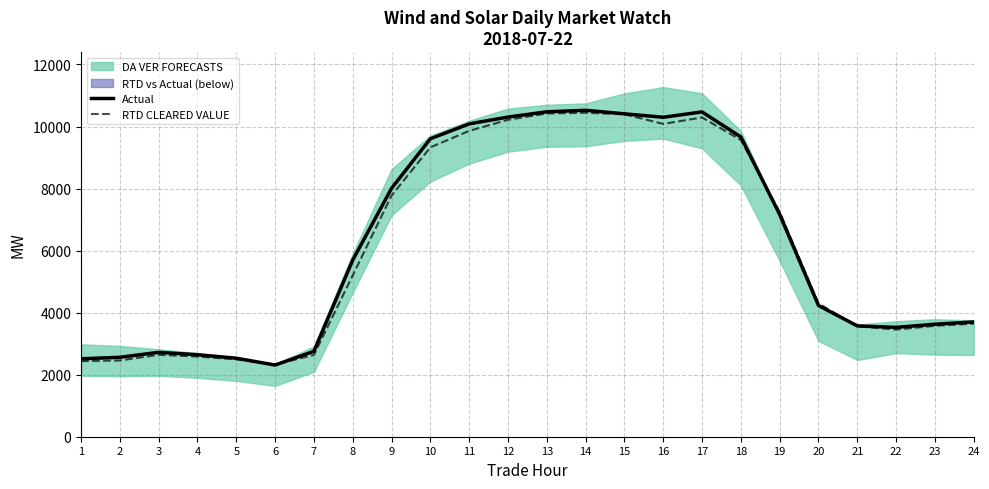

Between 16 and 13, which is larger?

13